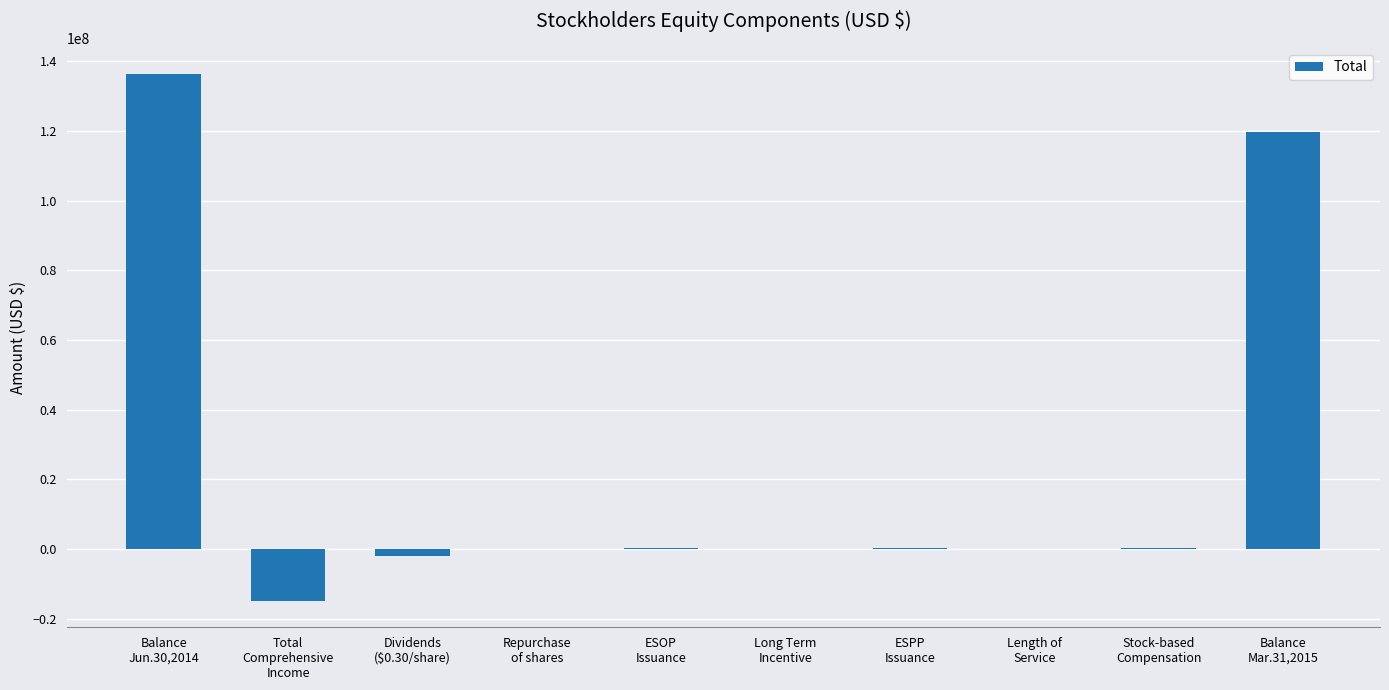

What is the sum of all values?

239664000